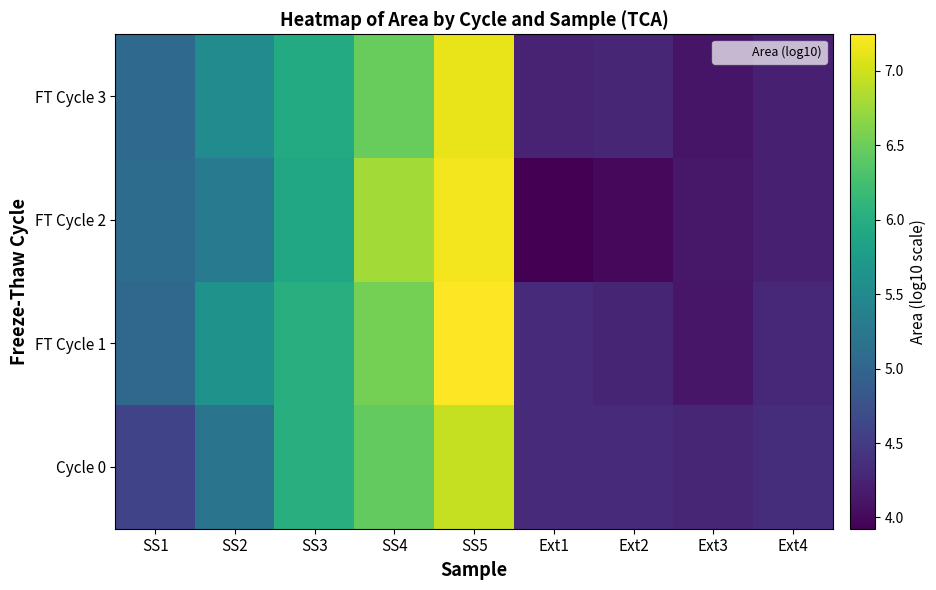

Reading left to right, extract all data points from this chart.

Cycle 0: SS1=4.6	SS2=5.2	SS3=6.0	SS4=6.4	SS5=7.0	Ext1=4.3	Ext2=4.3	Ext3=4.3	Ext4=4.4
FT Cycle 1: SS1=5.0	SS2=5.6	SS3=6.0	SS4=6.5	SS5=7.2	Ext1=4.3	Ext2=4.3	Ext3=4.1	Ext4=4.3
FT Cycle 2: SS1=5.1	SS2=5.3	SS3=5.9	SS4=6.8	SS5=7.2	Ext1=3.9	Ext2=4.0	Ext3=4.1	Ext4=4.2
FT Cycle 3: SS1=5.1	SS2=5.5	SS3=6.0	SS4=6.5	SS5=7.1	Ext1=4.2	Ext2=4.3	Ext3=4.1	Ext4=4.2